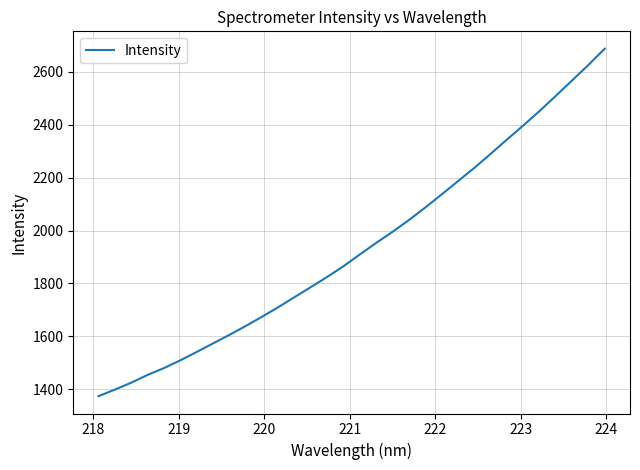

What is the difference between the maximum and minimum values?

1314.1